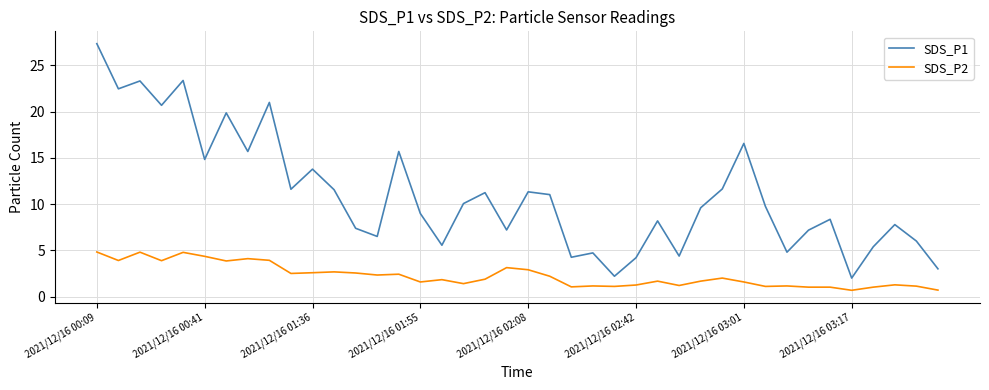

What is the average value of the SDS_P2 series?

2.3